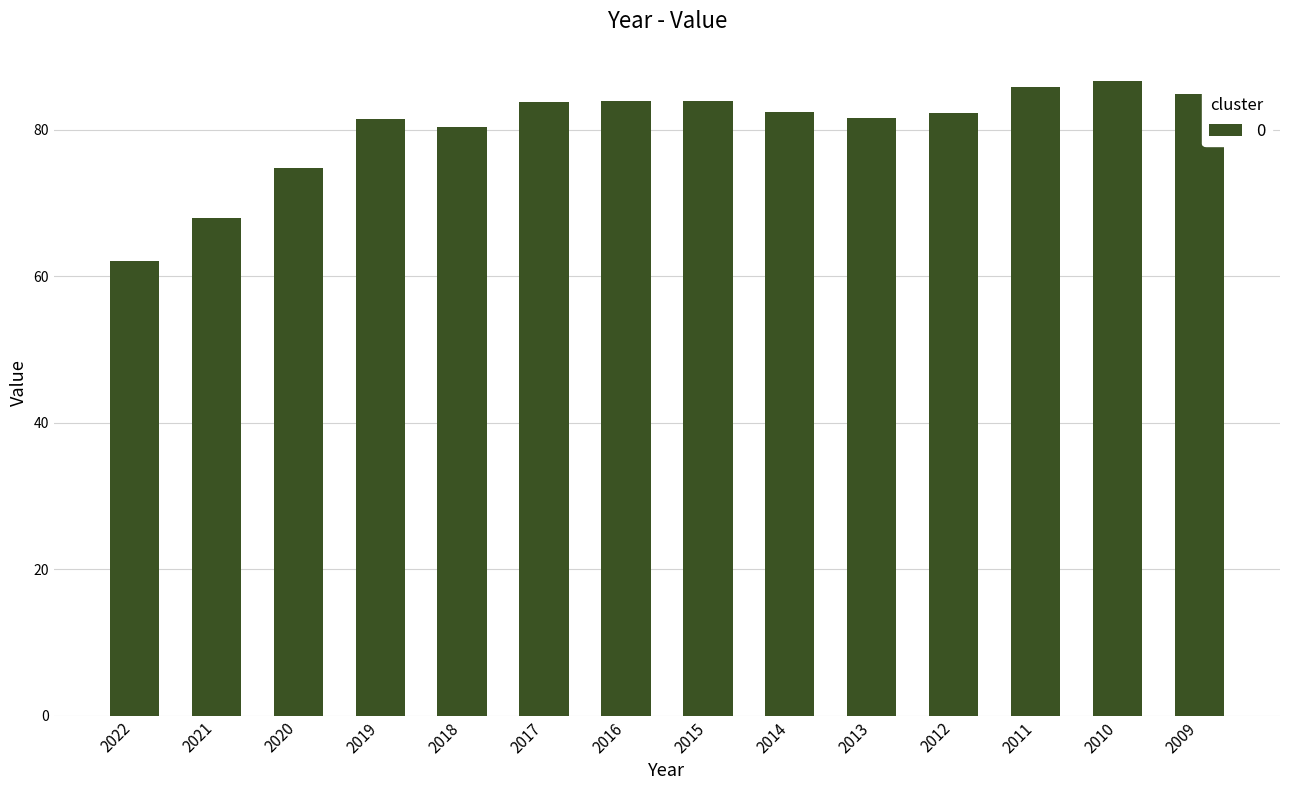

How many categories are shown in the chart?

14